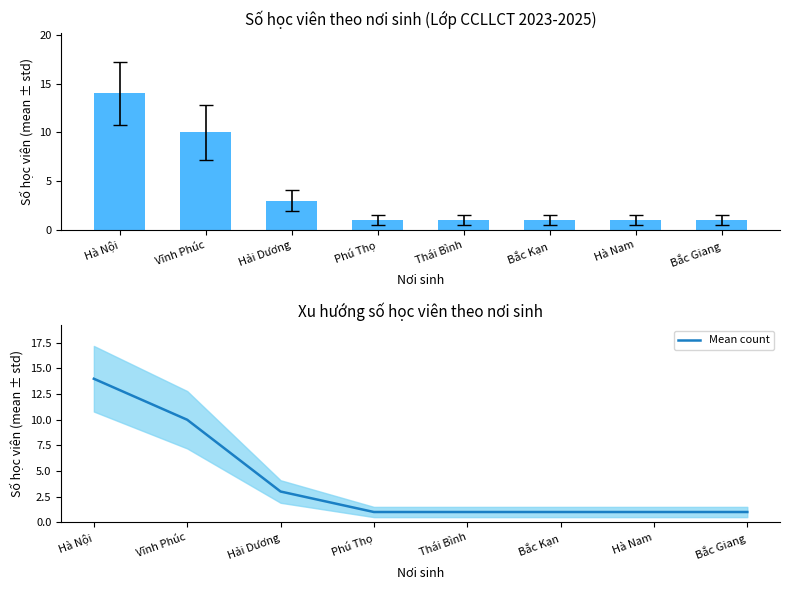

Between Hà Nội and Bắc Giang, which series saw the biggest shift?

Số học viên